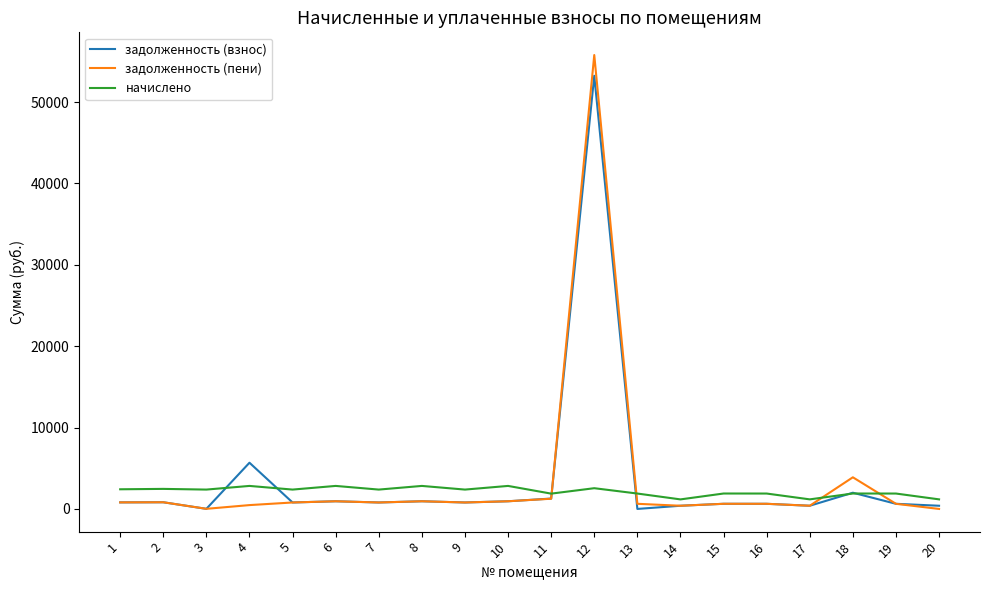

Where is задолженность (пени) nearest to the value 27886?

18